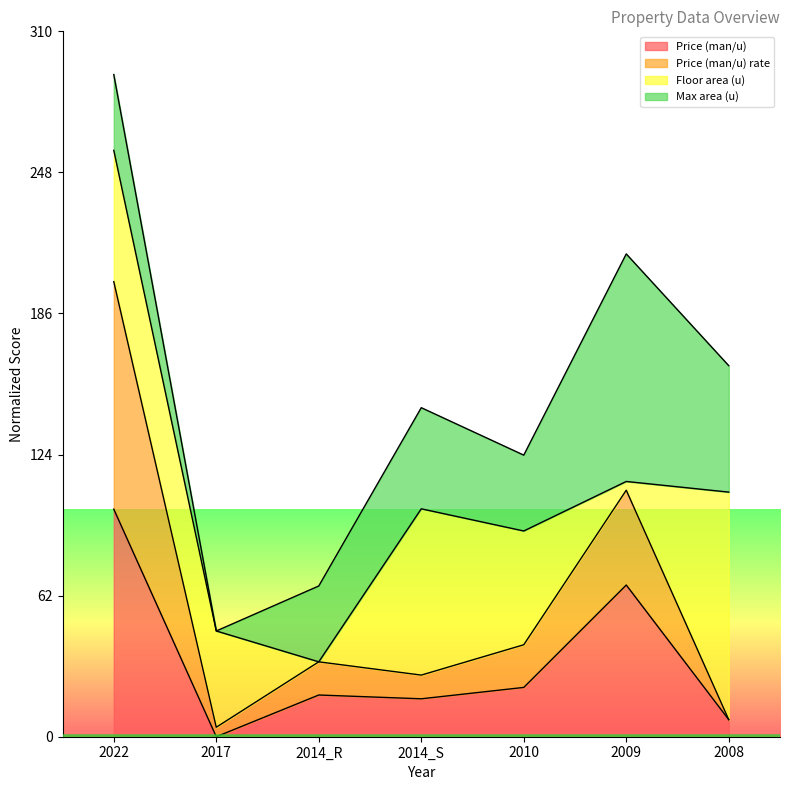

True or false: Price (man/u) has a value of 150.3 at 2022.

False